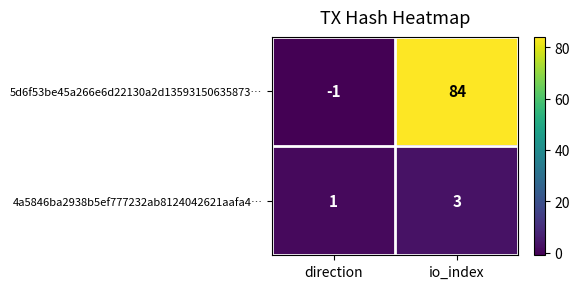

Which category has the highest value across all series?

io_index